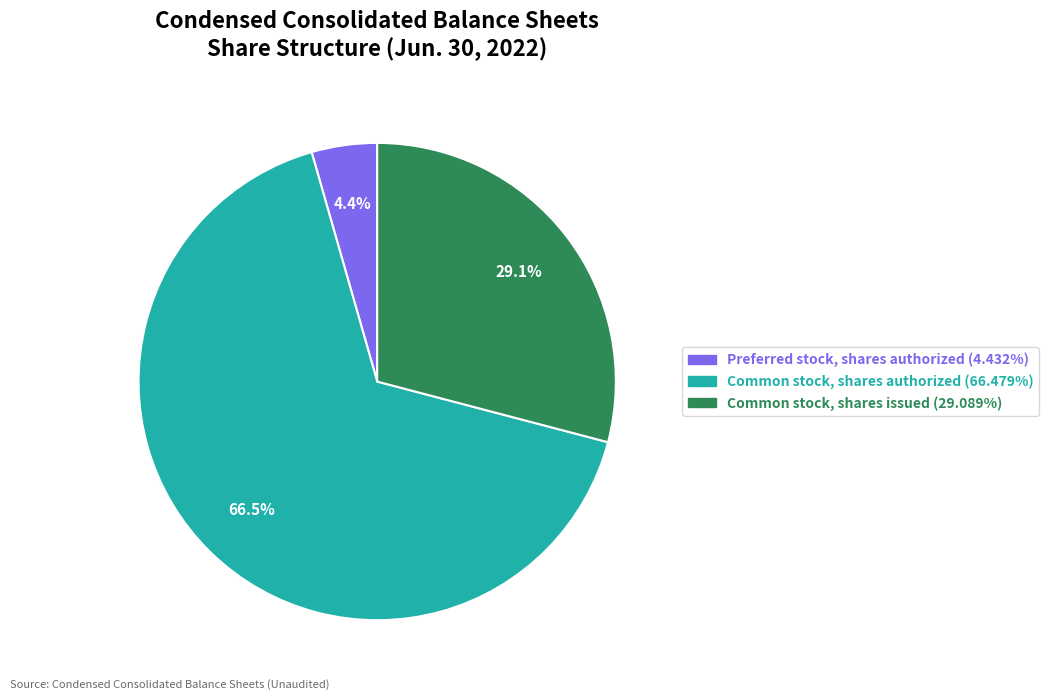

What percentage do Common stock, shares authorized and Preferred stock, shares authorized together represent?

70.9%